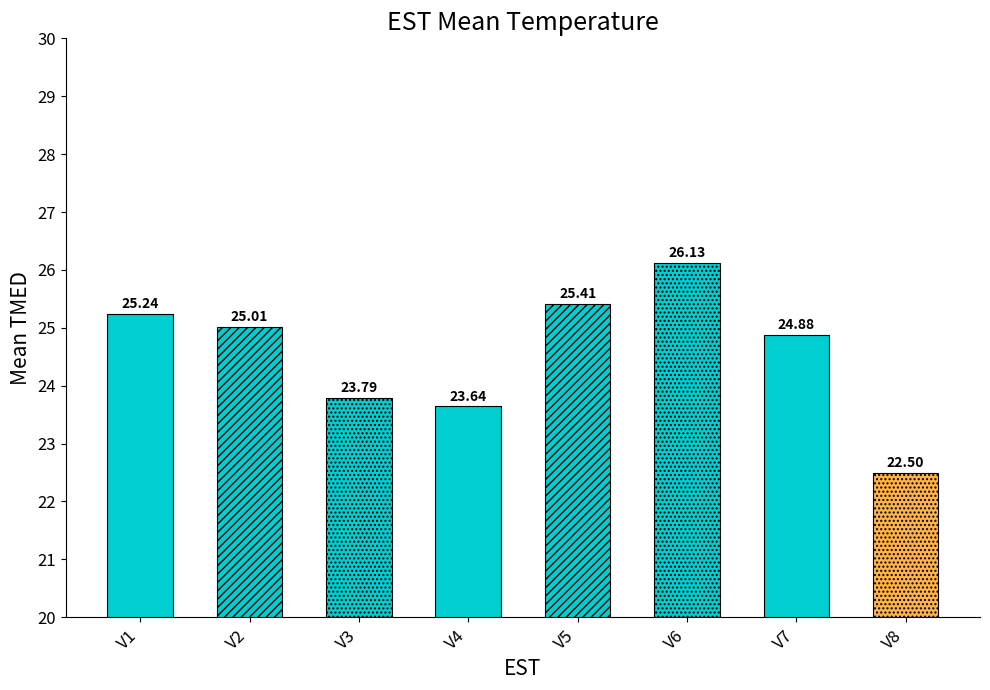

The value at V3 is 15.3. True or false?

False